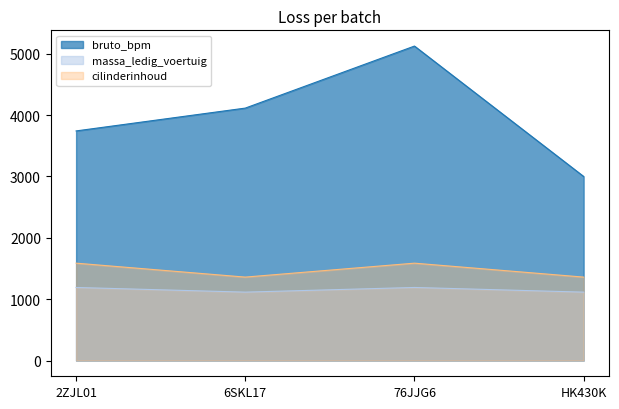

Between HK430K and 6SKL17, which is larger?

6SKL17